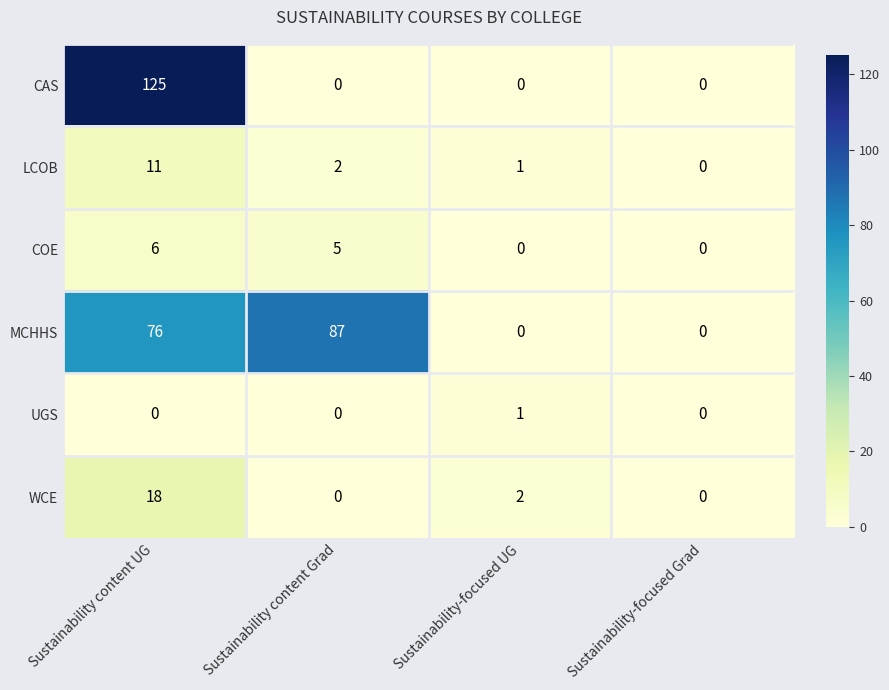

Which series changed the most between Sustainability-focused UG and Sustainability-focused Grad?

WCE